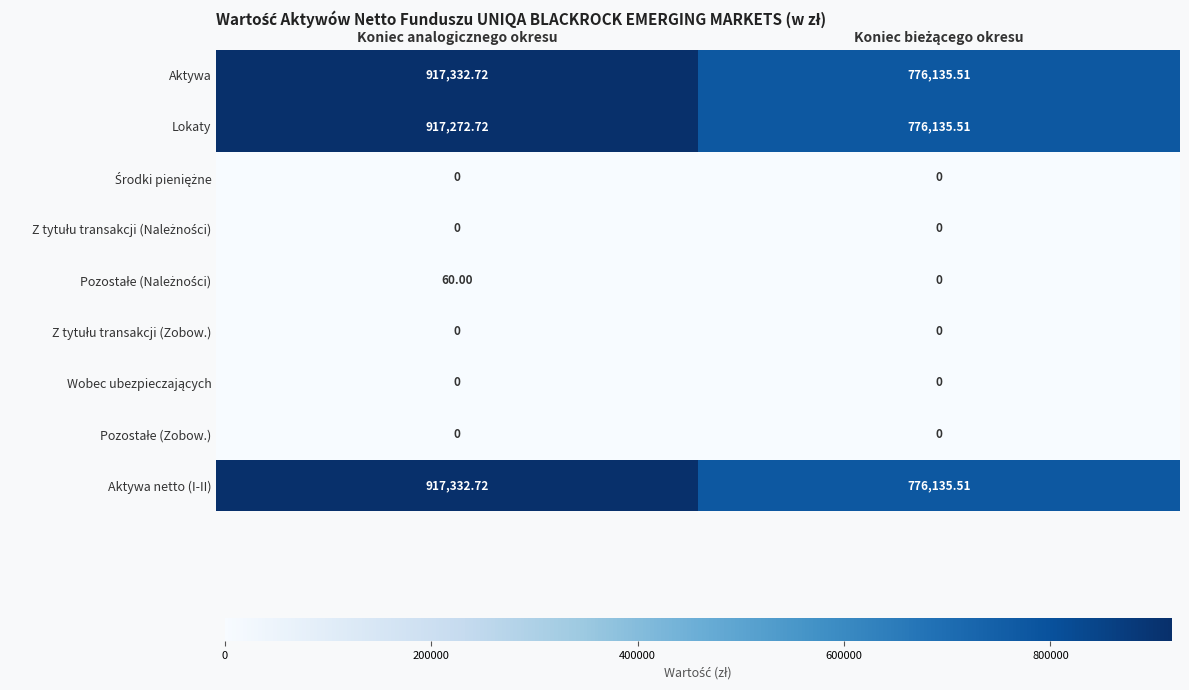

At which category is the sum across all series the highest?

Koniec analogicznego okresu